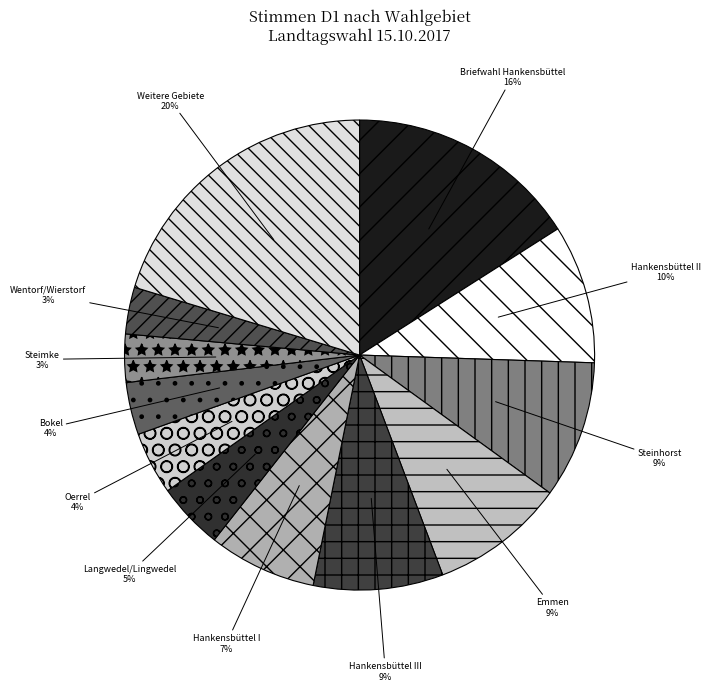

To the nearest percent, what percentage of the pie is Hankensbüttel II?

10%